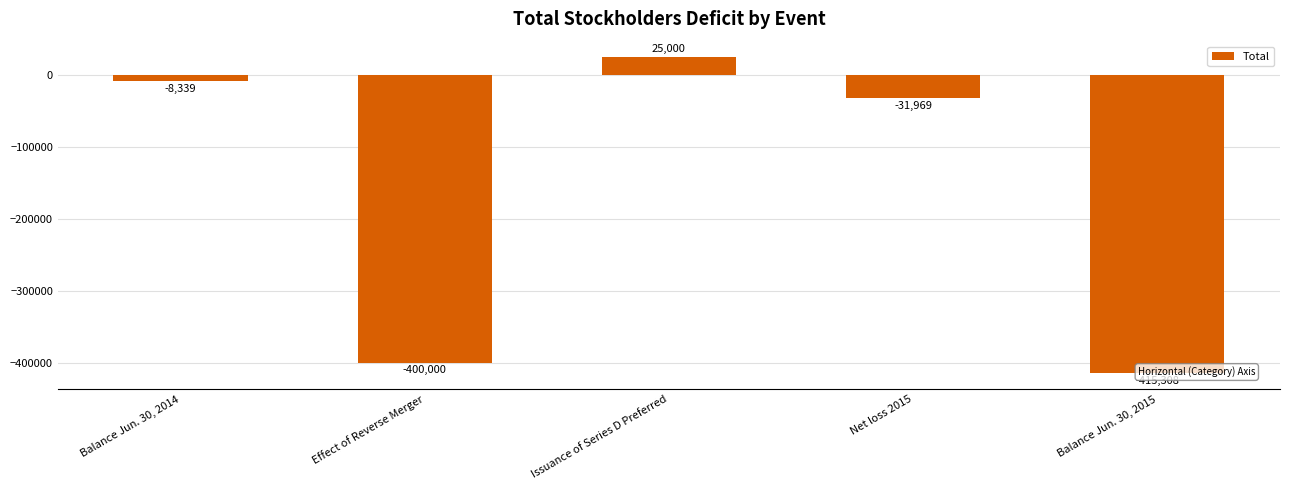

Rank the categories by value from lowest to highest.

Balance Jun. 30, 2015, Effect of Reverse Merger, Net loss 2015, Balance Jun. 30, 2014, Issuance of Series D Preferred